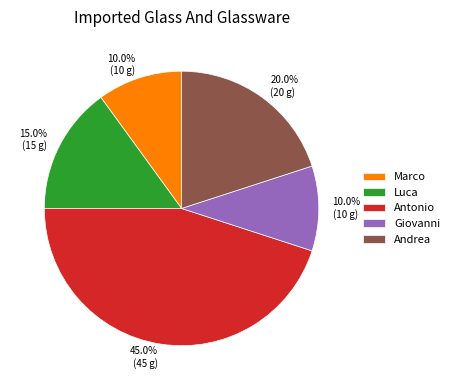

Which category has the biggest portion of the pie?

Antonio